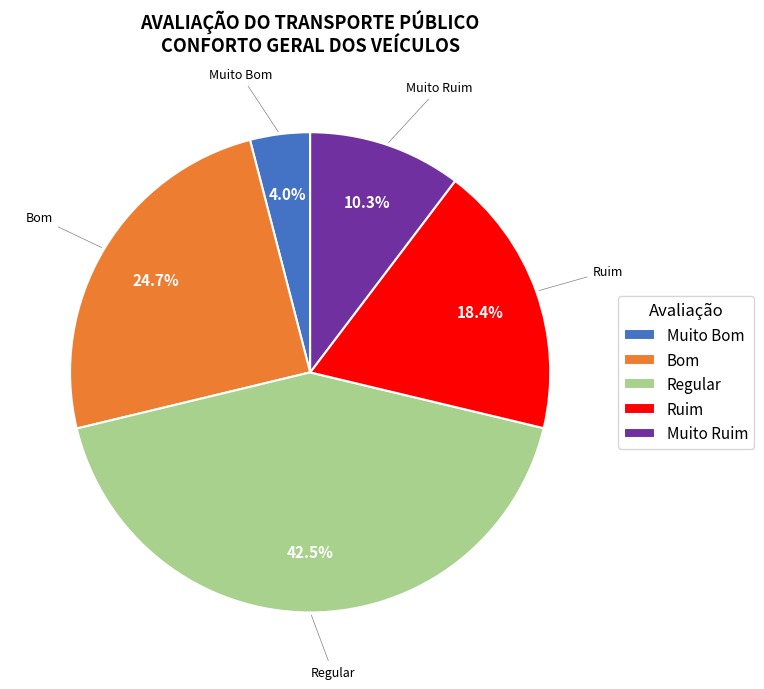

To the nearest percent, what is the difference between the Ruim and Bom slice percentages?

6%